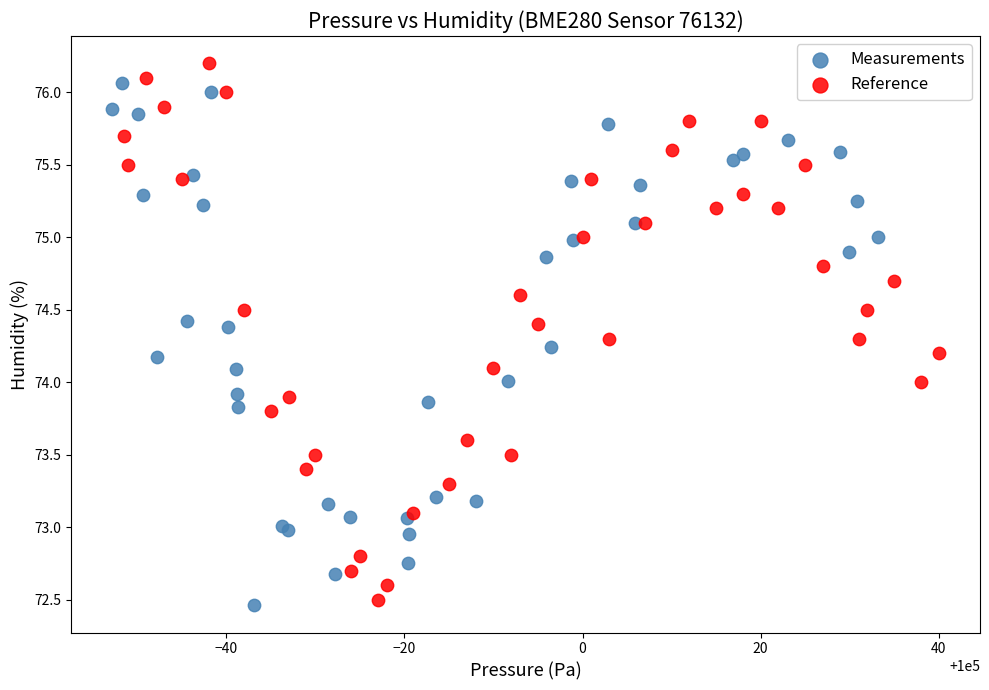

What are all the series names shown in the legend?

Measurements, Reference